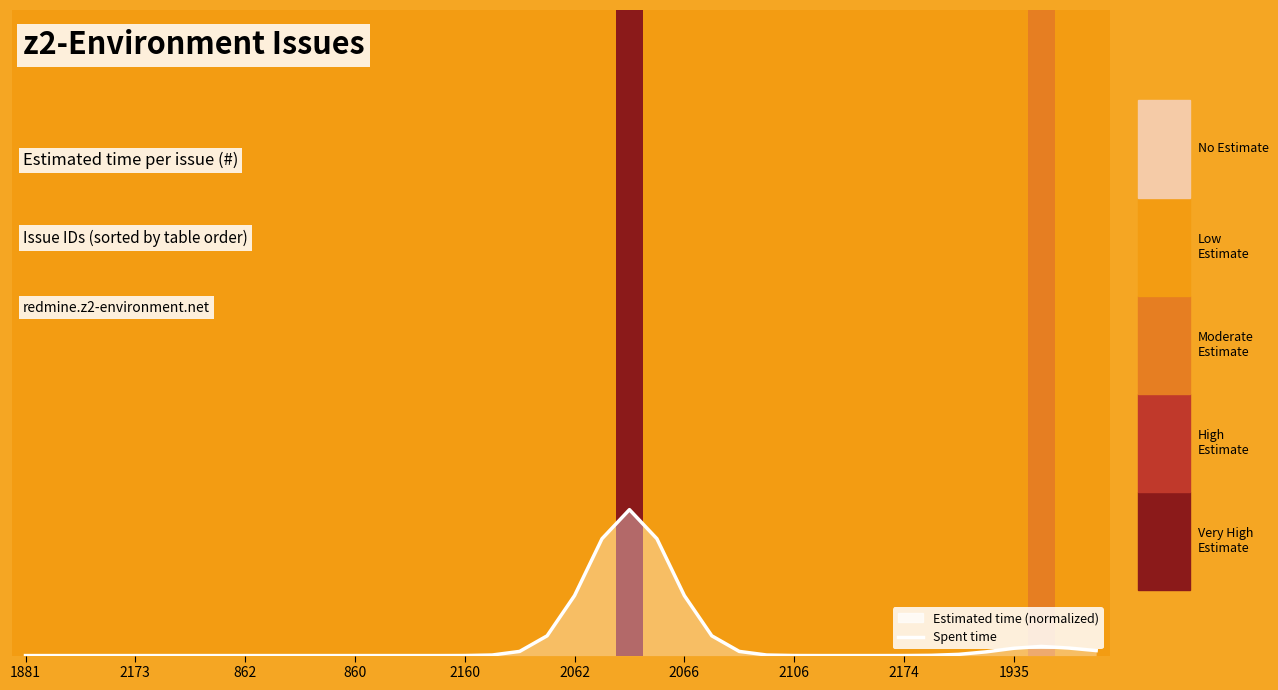

At which category does the chart reach its peak across all series?

22